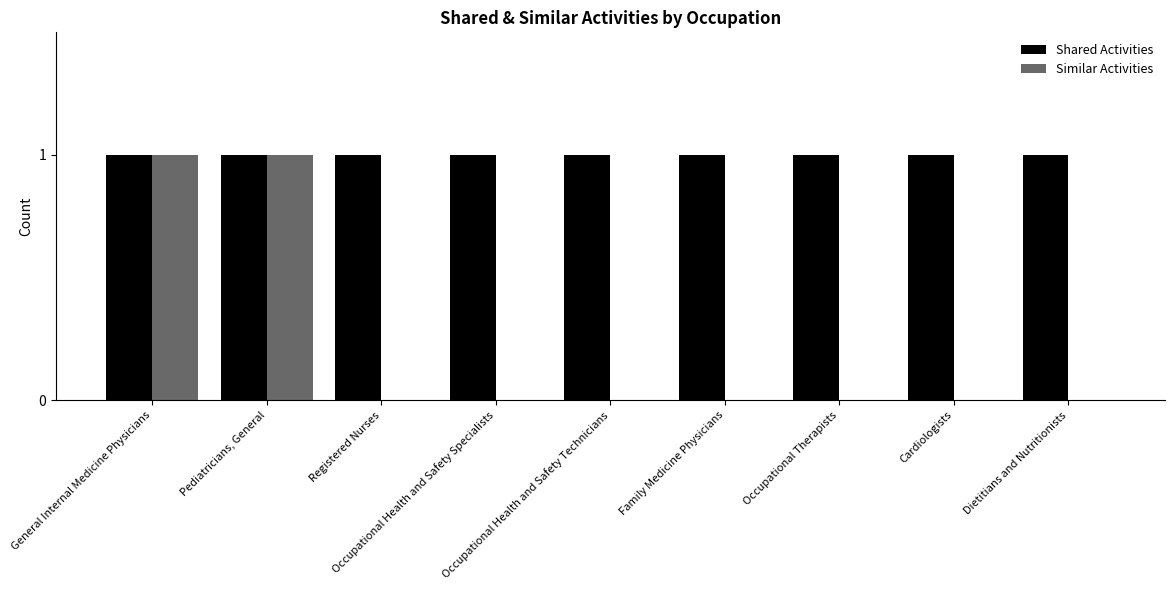

Which series has the largest total across all categories?

Shared Activities